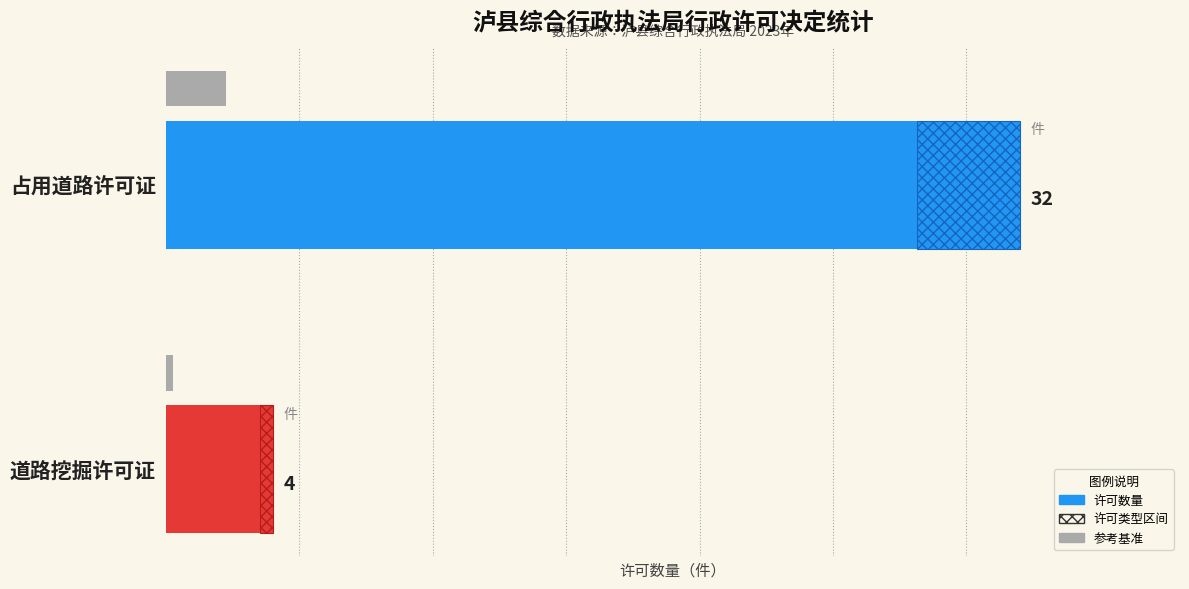

What is the difference between the values at 道路挖掘许可证 and 占用道路许可证?

28